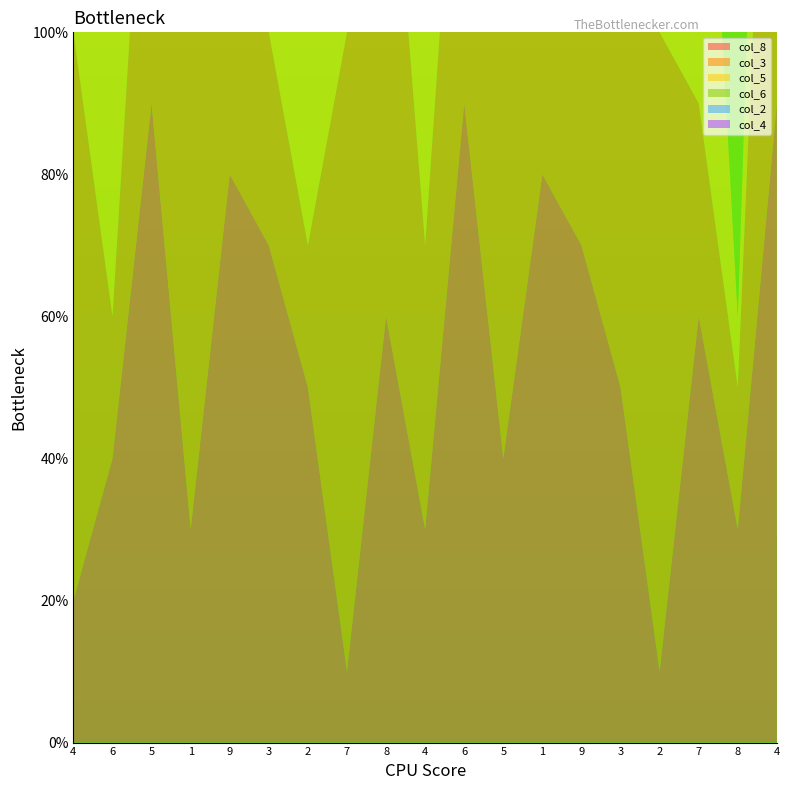

Reading right to left, extract all data points from this chart.

col_8: 4=9	8=3	7=6	2=1	3=5	9=7	1=8	5=4	6=9	4=3	8=6	7=1	2=5	3=7	9=8	1=3	5=9	6=4	4=2
col_3: 4=9	8=2	7=3	2=9	3=7	9=6	1=2	5=8	6=6	4=4	8=8	7=9	2=2	3=3	9=9	1=7	5=6	6=2	4=8
col_5: 4=5	8=1	7=7	2=2	3=9	9=5	1=1	5=7	6=2	4=9	8=5	7=1	2=7	3=2	9=5	1=9	5=1	6=7	4=5
col_6: 4=4	8=9	7=2	2=3	3=8	9=5	1=6	5=7	6=4	4=9	8=2	7=3	2=8	3=5	9=6	1=7	5=4	6=1	4=7
col_2: 4=5	8=6	7=3	2=4	3=2	9=8	1=2	5=7	6=9	4=1	8=4	7=5	2=3	3=2	9=9	1=5	5=2	6=4	4=3
col_4: 4=9	8=5	7=4	2=2	3=6	9=7	1=2	5=1	6=3	4=8	8=5	7=6	2=7	3=9	9=4	1=8	5=1	6=2	4=3